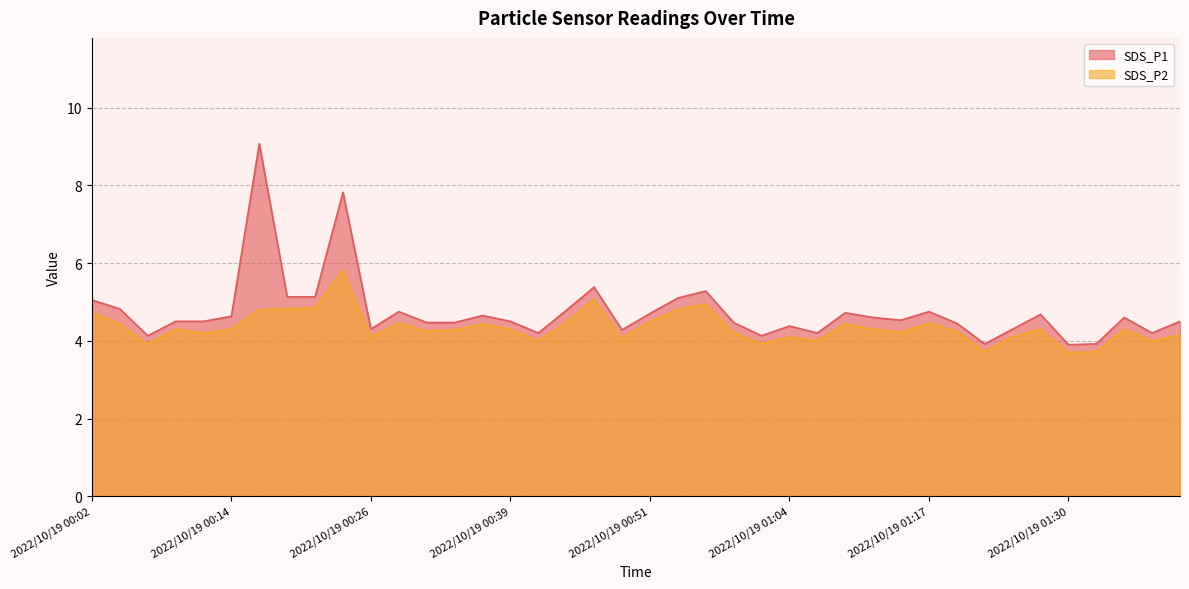

How many lines are shown in the chart?

2